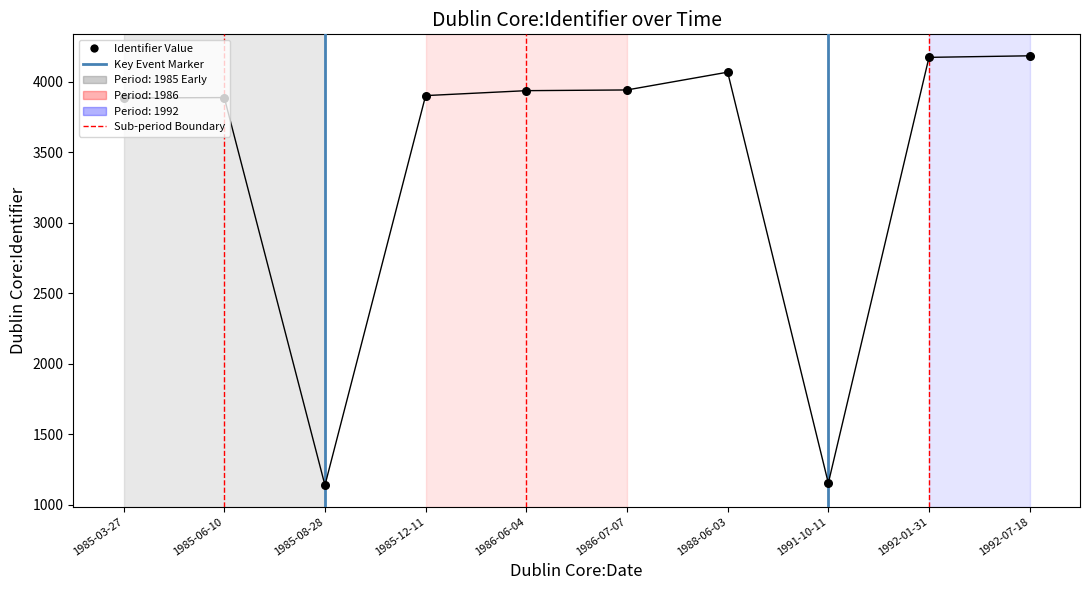

Which has a higher value, 1985-08-28 or 1986-06-04?

1986-06-04